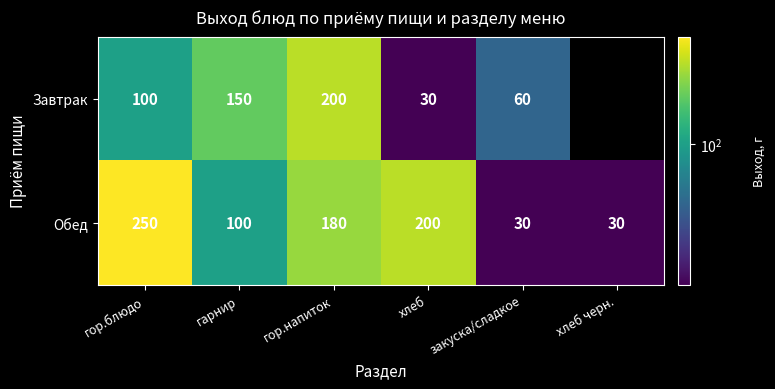

Where is Обед nearest to the value 140?

гарнир